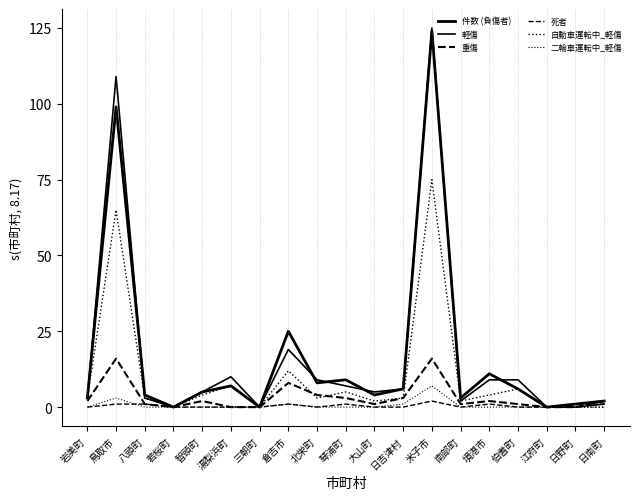

The 二輪車運転中_軽傷 series shows -3 at 八頭町. True or false?

False